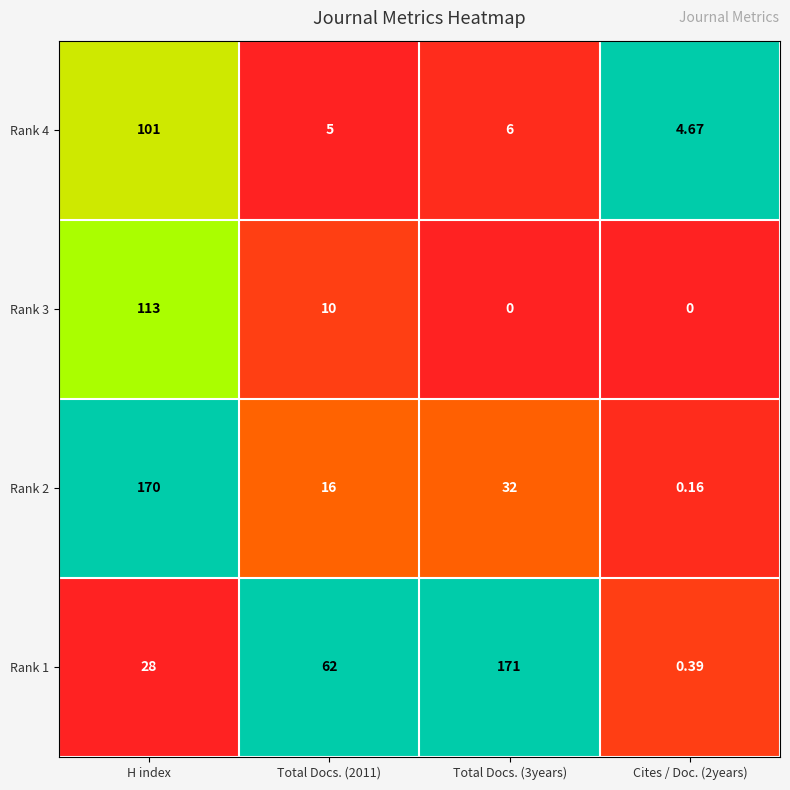

Is the value of Rank 4 at Total Docs. (2011) greater than the value of Rank 3 at Total Docs. (2011)?

No